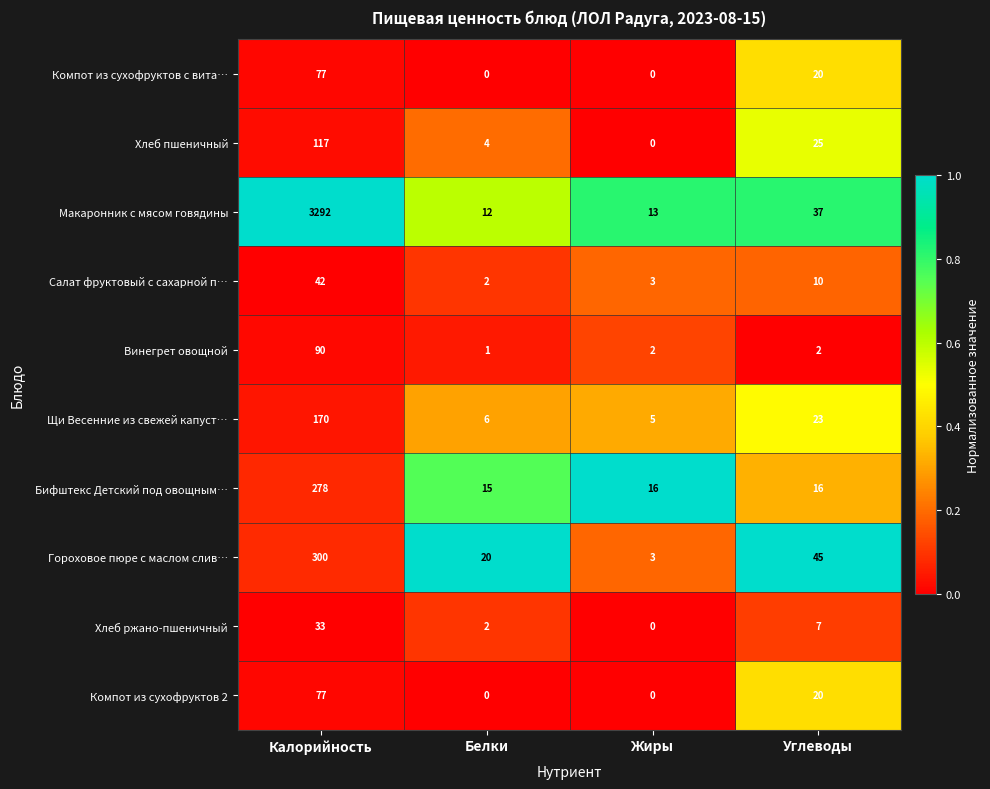

How many distinct data groups are displayed?

10